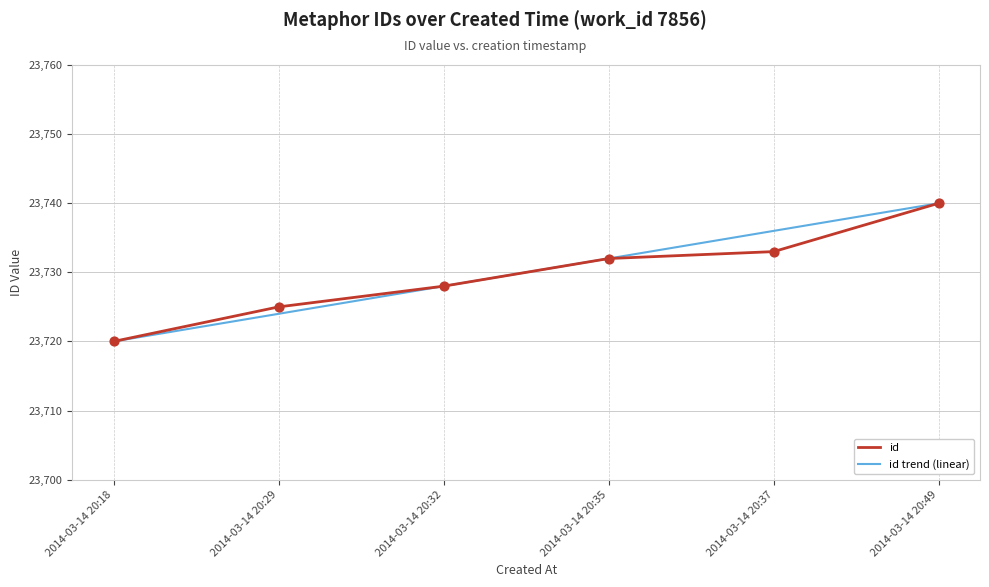

Which series changed the most between 2014-03-14 20:32 and 2014-03-14 20:37?

id trend (linear)